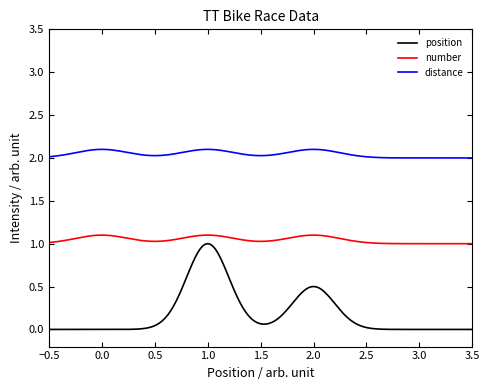

Which series has the largest total across all categories?

distance